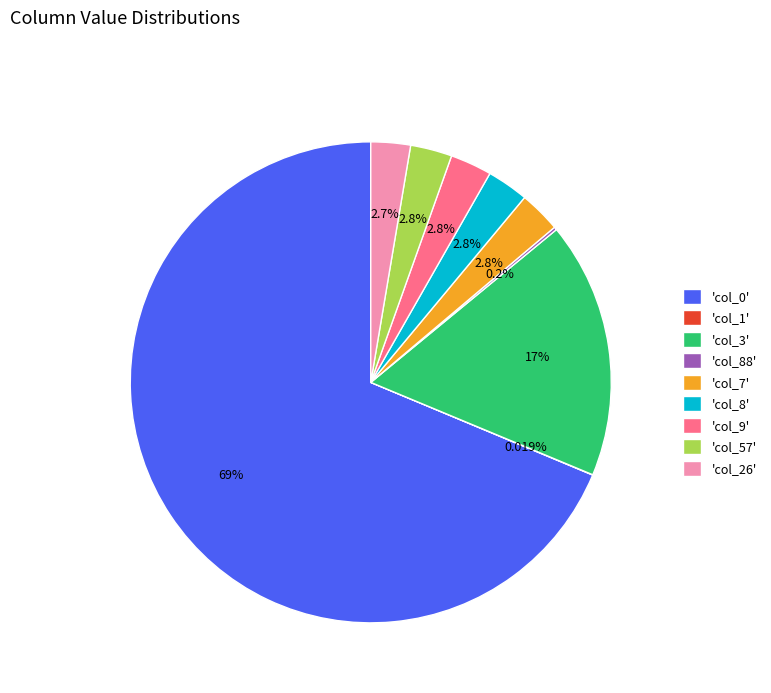

Do 'col_26' and 'col_9' together represent more than half of the pie?

No